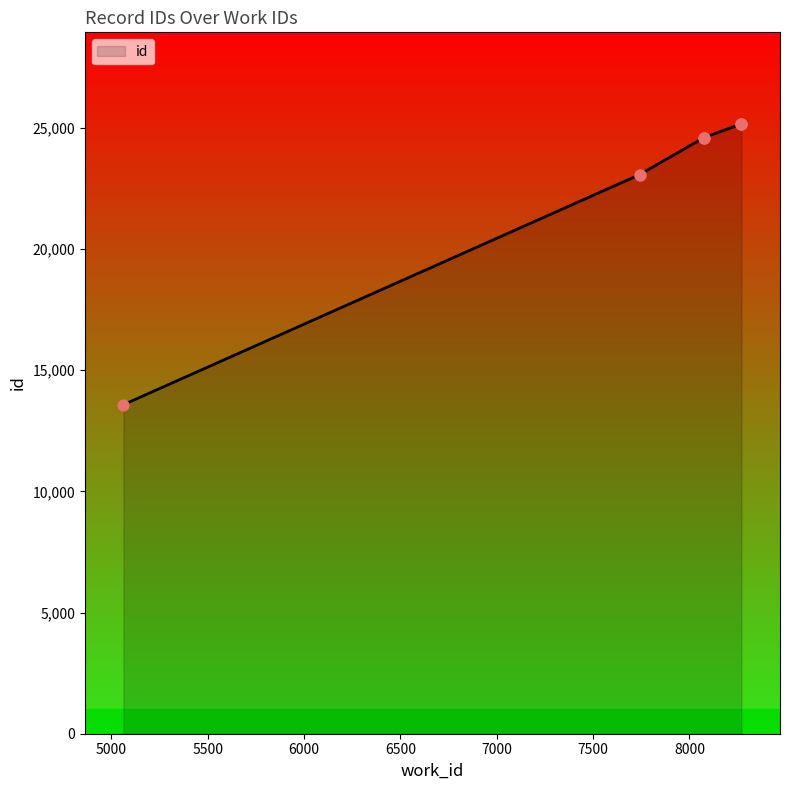

Approximately how many times larger is the value at 5063 compared to 8270?

0.5